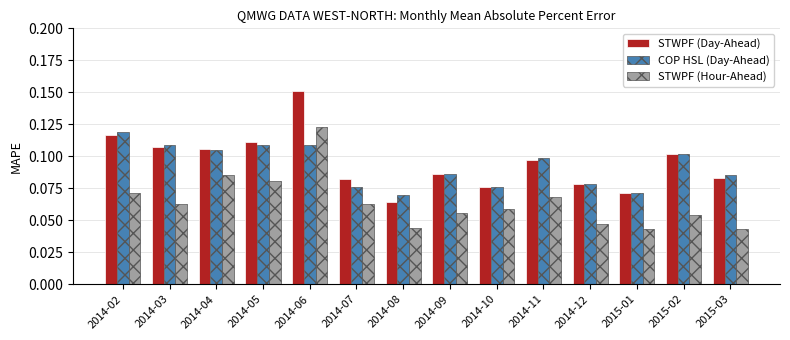

True or false: STWPF (Day-Ahead) has a value of 0.1 at 2014-03.

True